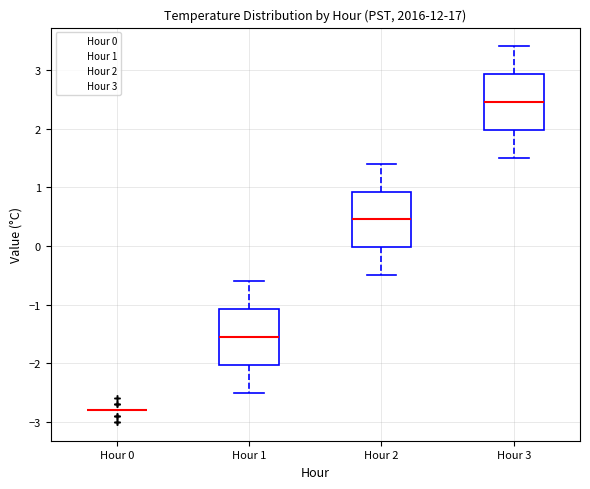

Reading left to right, read every box against the y-axis: the position of its median line, the range the box covers, and the ends of its whiskers. The values are not printed on the chart, so give them approximately, as read against the axis.

Hour 0: box collapsed to a line at -2.8, whiskers -2.8 to -2.8
Hour 1: median -1.5, box -2.0 to -1.1, whiskers -2.5 to -0.6
Hour 2: median 0.5, box 0.0 to 0.9, whiskers -0.5 to 1.4
Hour 3: median 2.5, box 2.0 to 2.9, whiskers 1.5 to 3.4